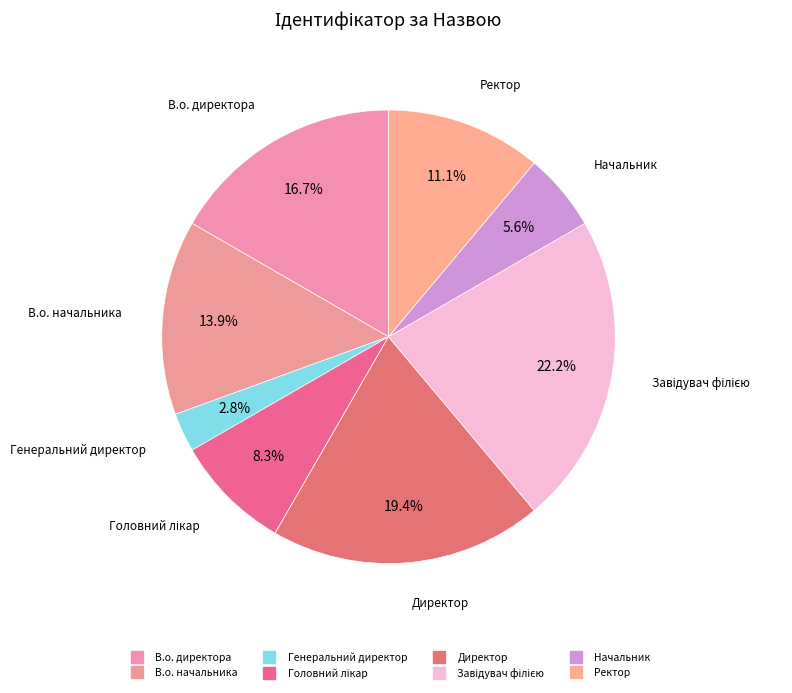

To the nearest percent, what is the difference between the largest and smallest slice percentages?

19%